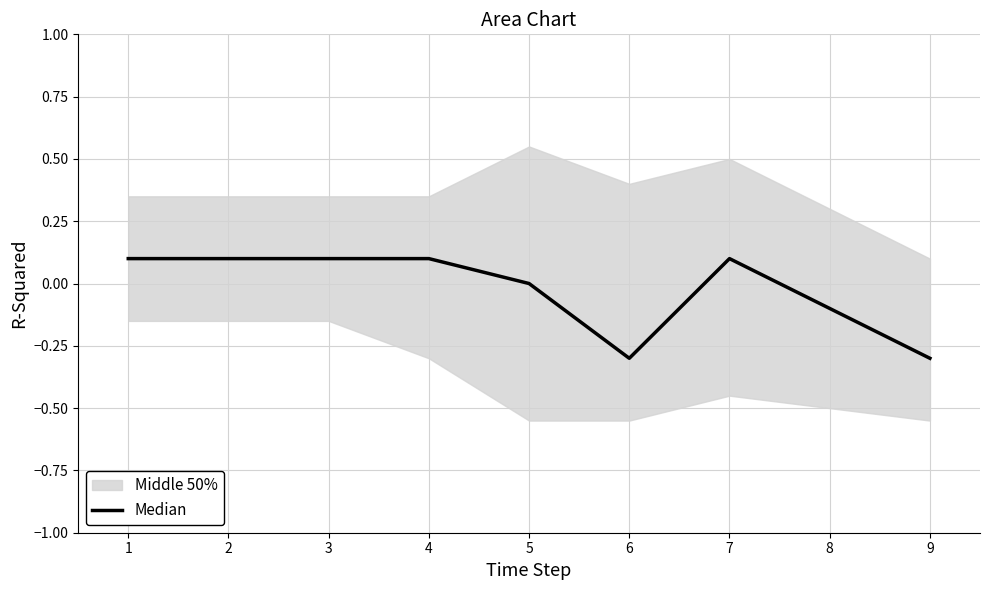

What is the value of the 8th point from the left?

-0.1